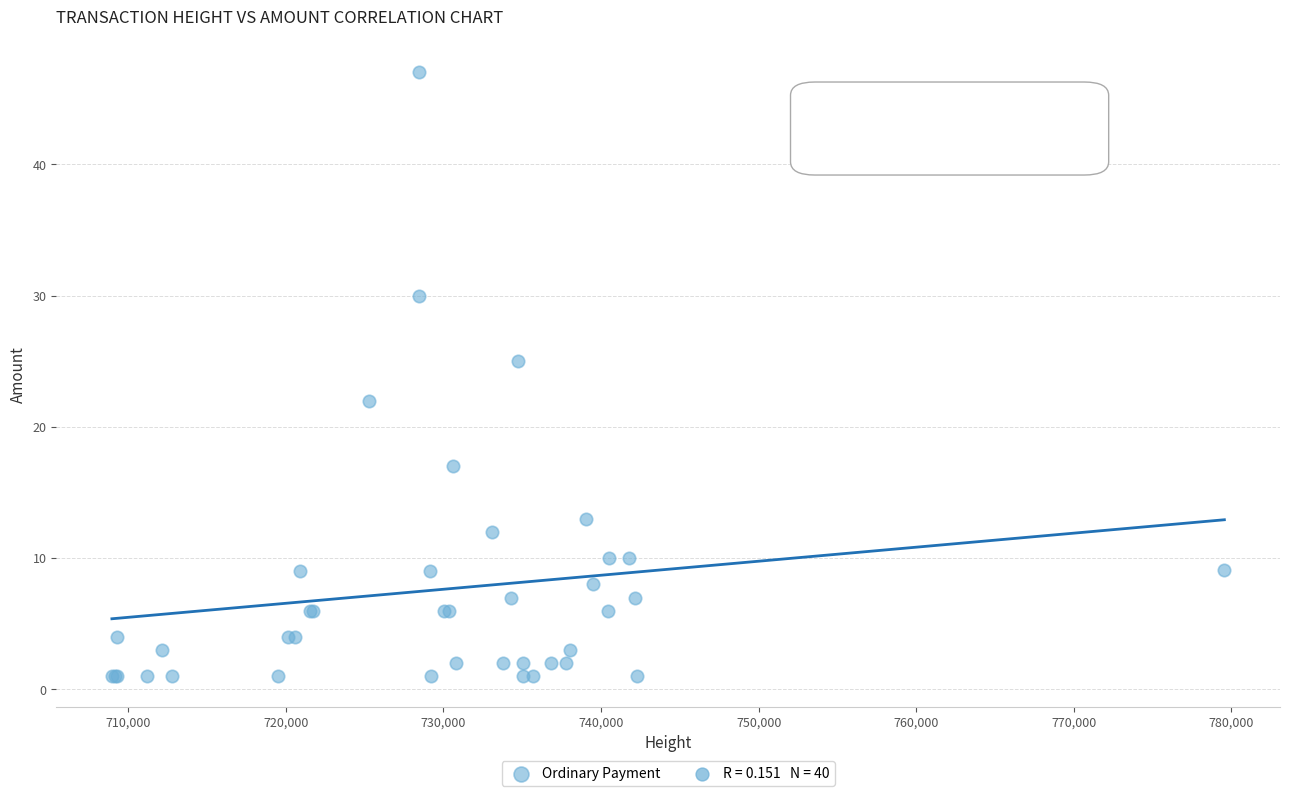

What Y value in the scatter plot is closest to 24?

25.0